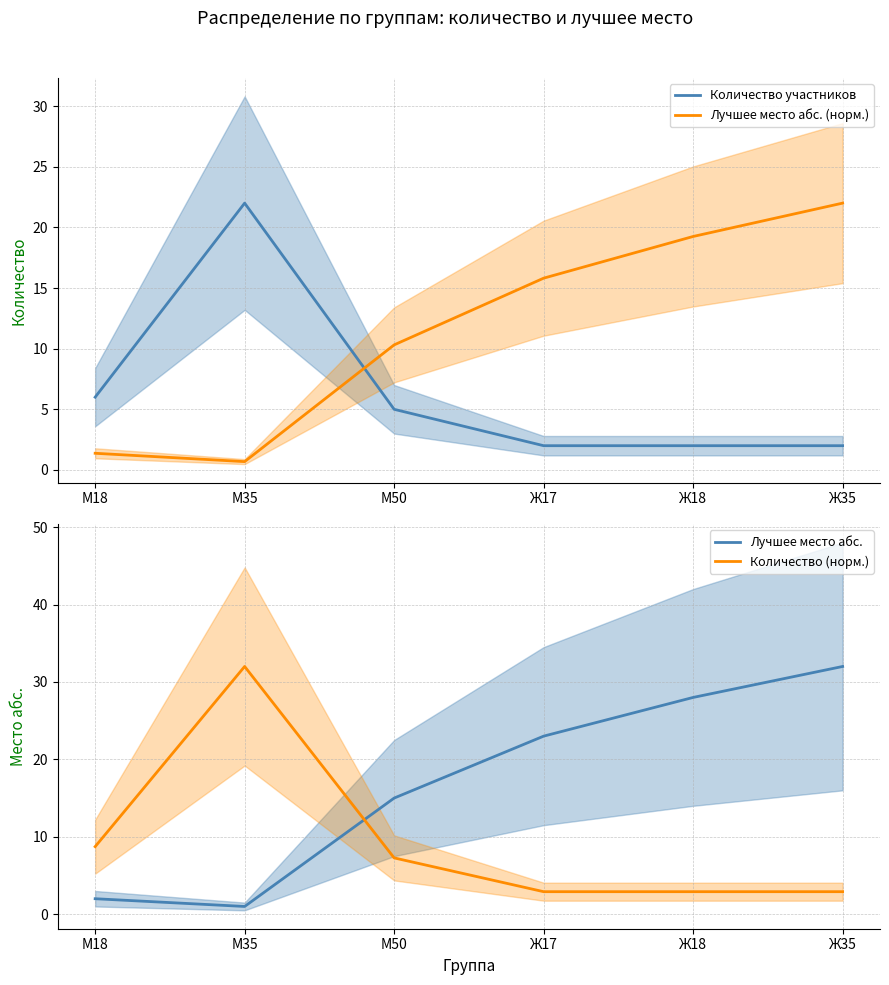

What is the value of the Лучшее место абс. (норм.) point at the 3rd from the left?

10.3